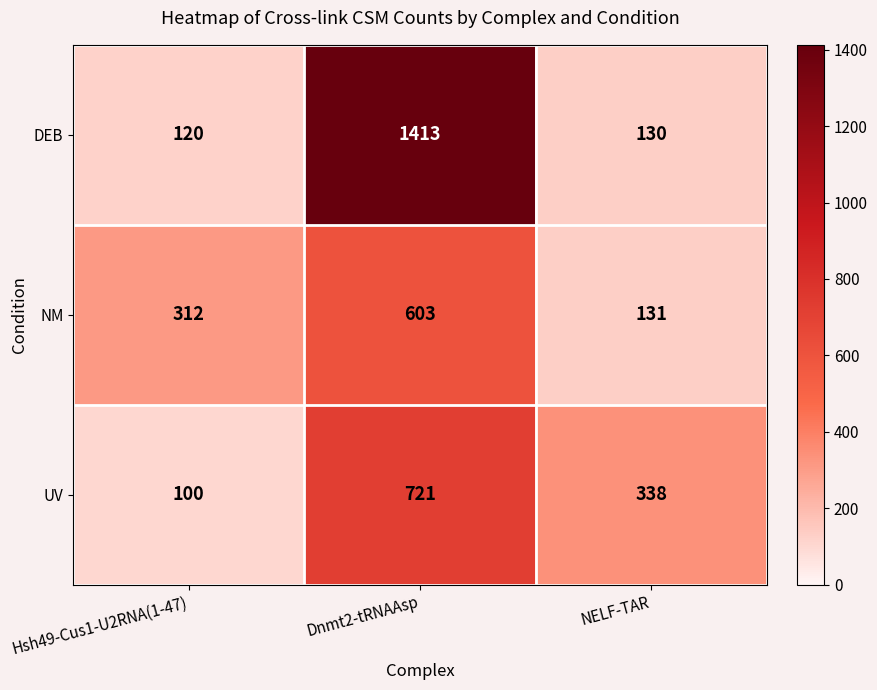

List the series in order of their peak value, highest first.

DEB, UV, NM